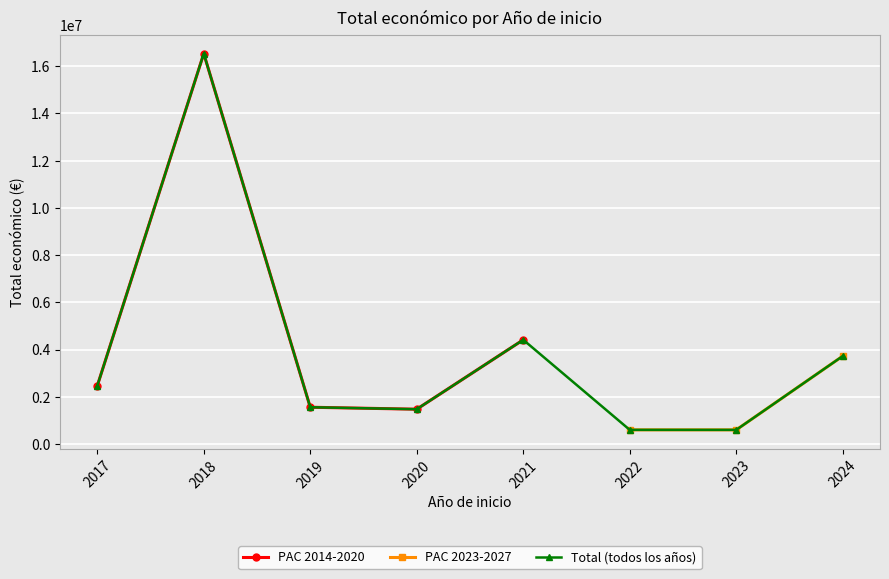

What is the value of the PAC 2014-2020 point at the 4th from the left?

1474134